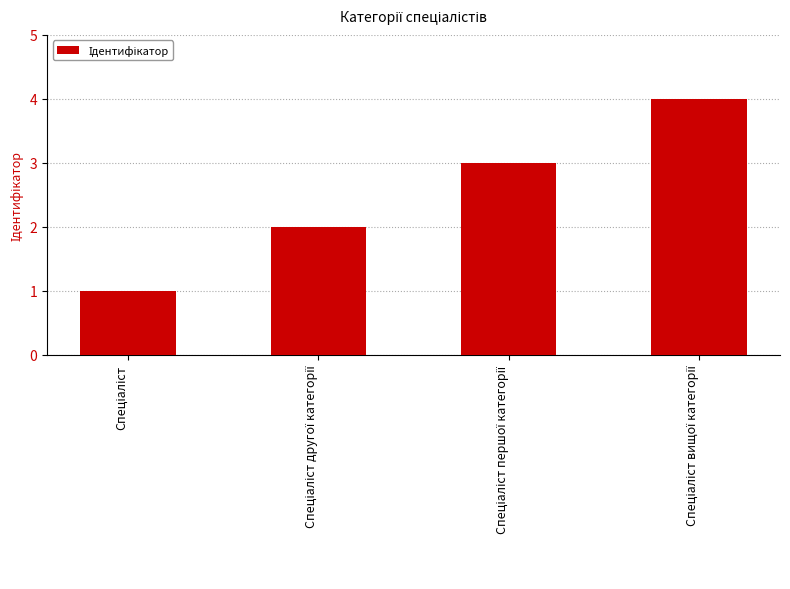

What is the maximum value shown in the chart?

4